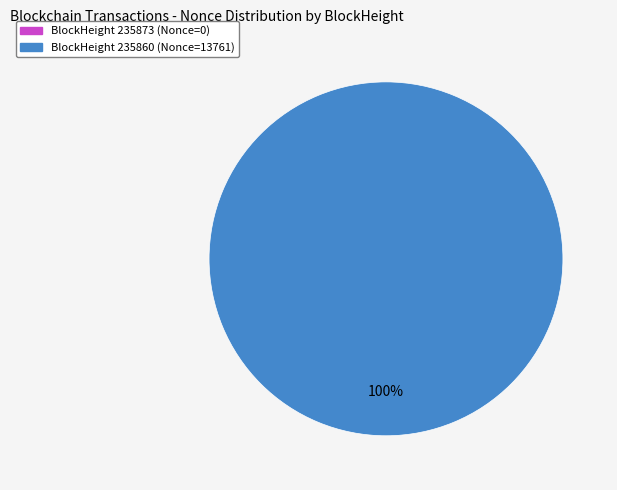

Is it true that 235860 is 100% of the pie?

True